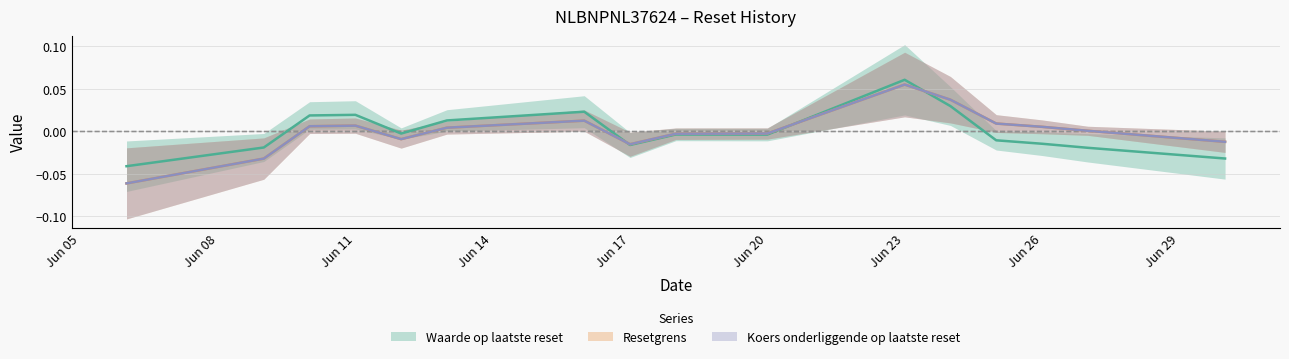

How many data points in Resetgrens are less than 0?

7